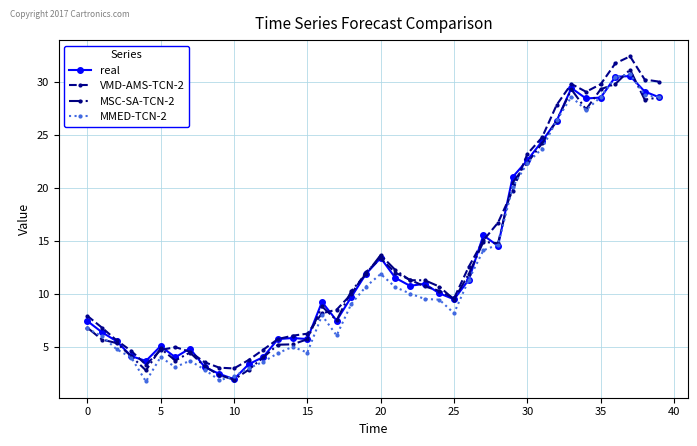

What is the lowest value of the MMED-TCN-2 series?

1.7